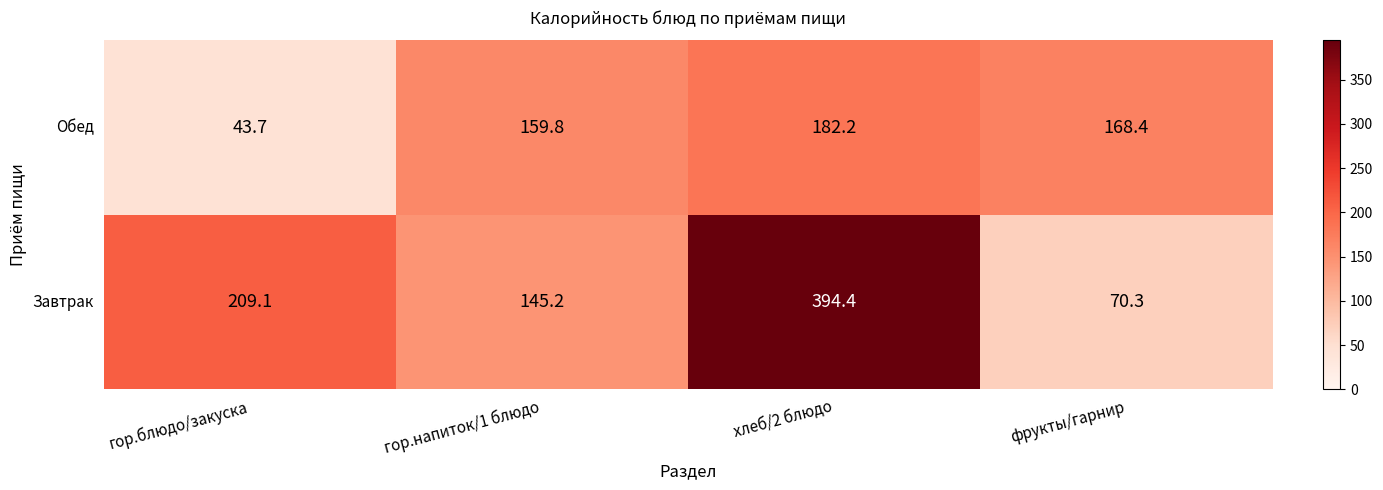

Reading left to right, extract all data points from this chart.

Обед: гор.блюдо/закуска=43.7	гор.напиток/1 блюдо=159.8	хлеб/2 блюдо=182.2	фрукты/гарнир=168.4
Завтрак: гор.блюдо/закуска=209.1	гор.напиток/1 блюдо=145.2	хлеб/2 блюдо=394.4	фрукты/гарнир=70.3